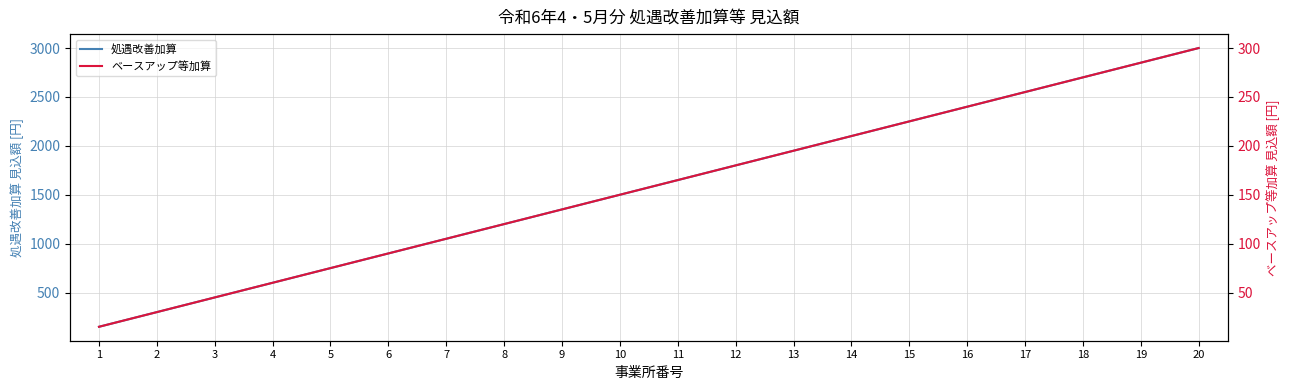

Which series has the widest spread of values?

処遇改善加算